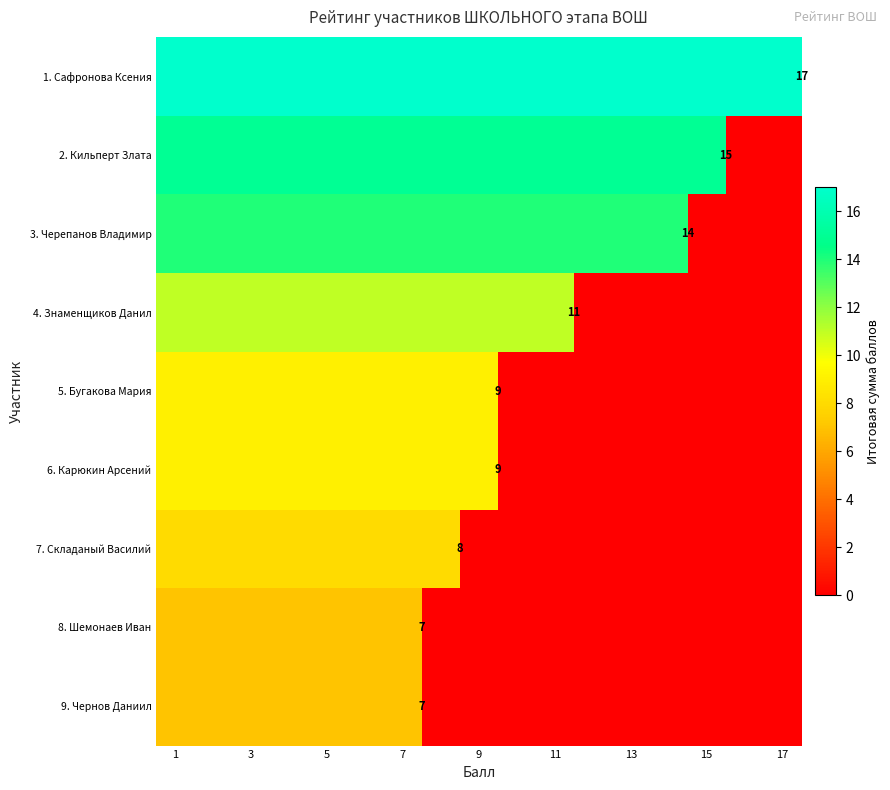

Which series has the largest range (max minus min)?

2. Кильперт Злата